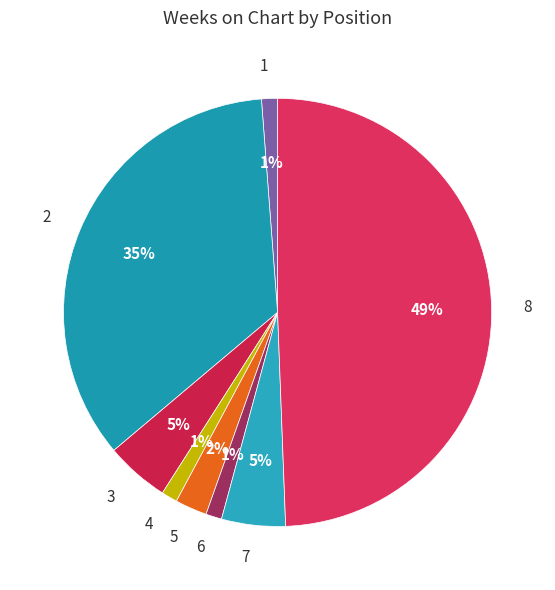

To the nearest percent, what portion does 4 represent?

1%